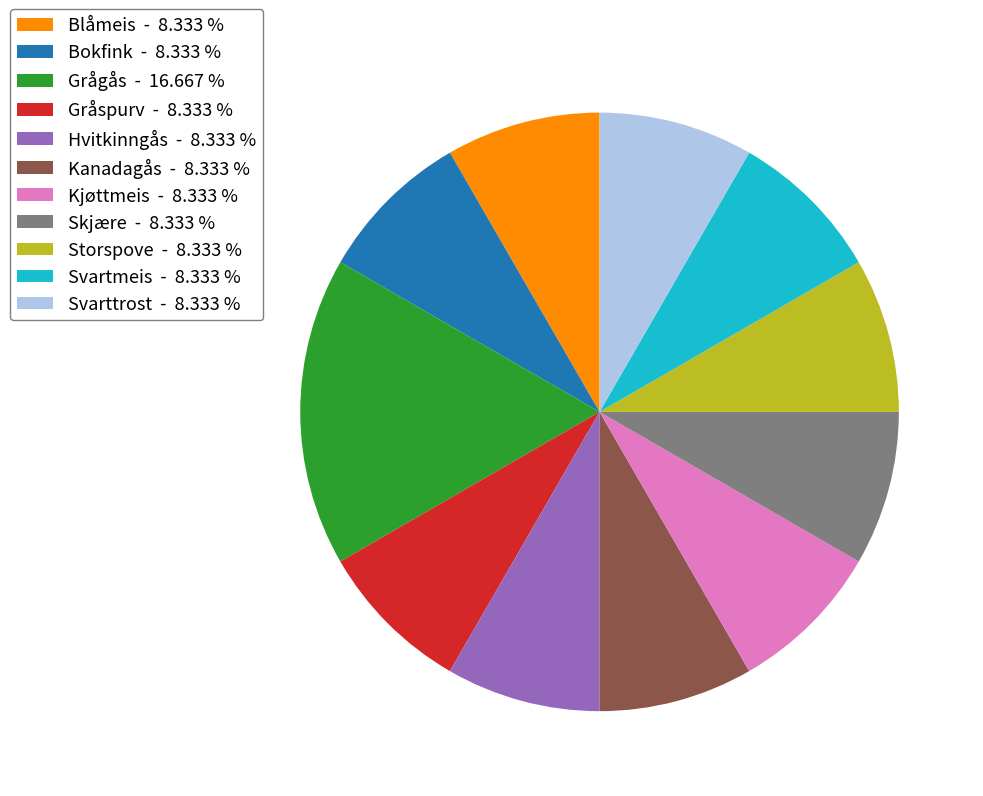

Is it true that Hvitkinngås is 1% of the pie?

False